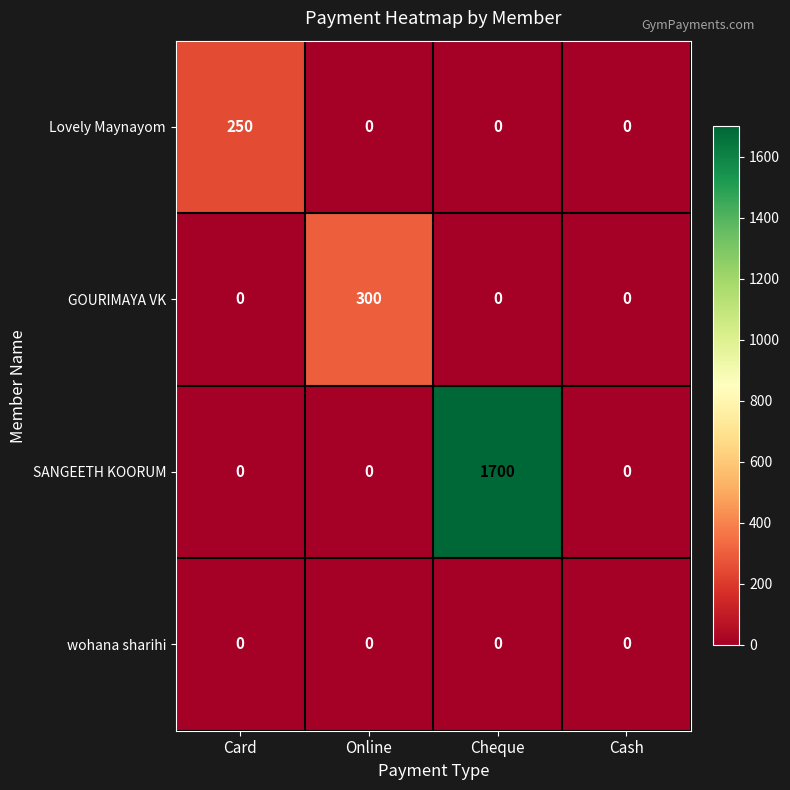

What is the difference between the maximum and second lowest values in the Lovely Maynayom series?

250